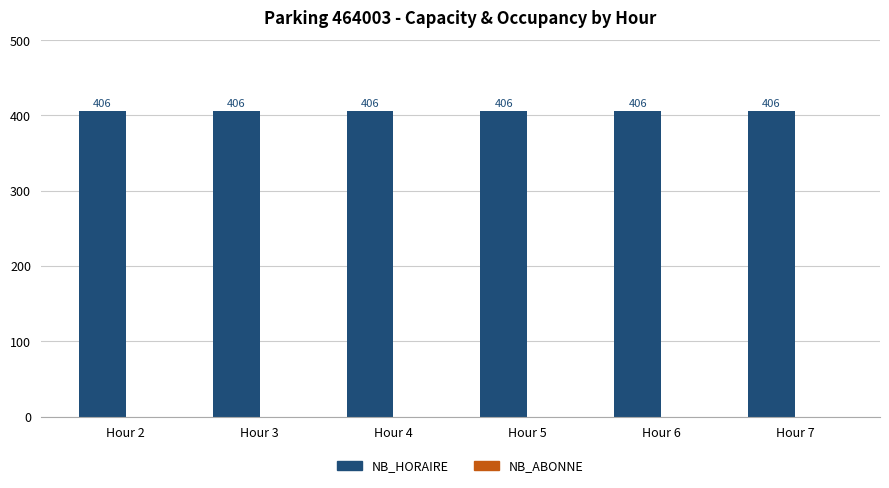

Rank the series by their maximum value, from highest to lowest.

NB_HORAIRE, NB_ABONNE